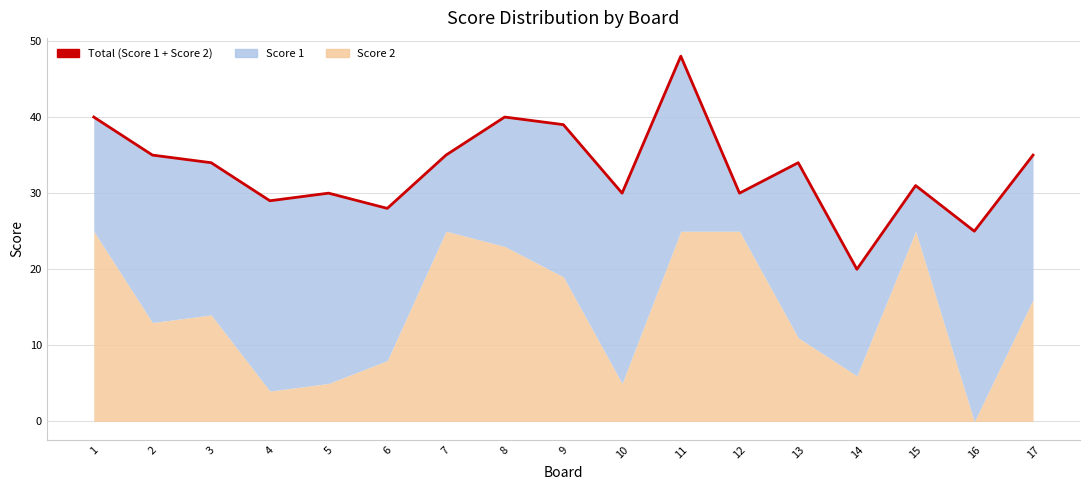

What is the ratio of the value at 16 to the value at 17?

0.7